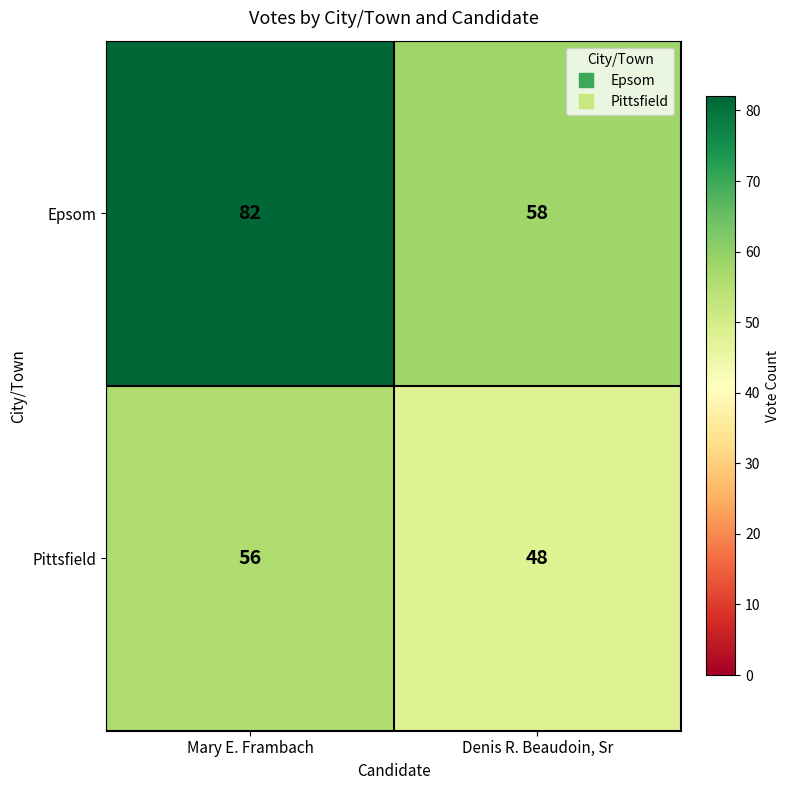

Read the Pittsfield value at Mary E. Frambach.

56